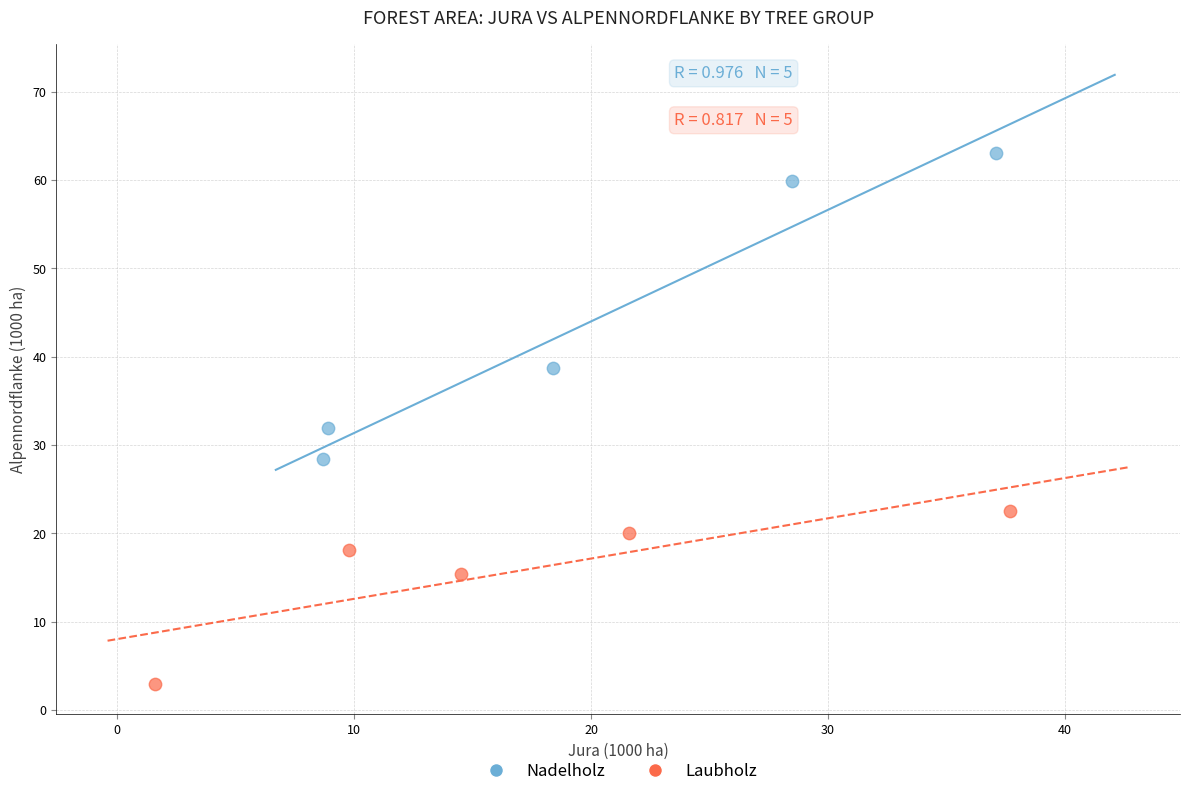

Which series contains the lowest Y value?

Laubholz